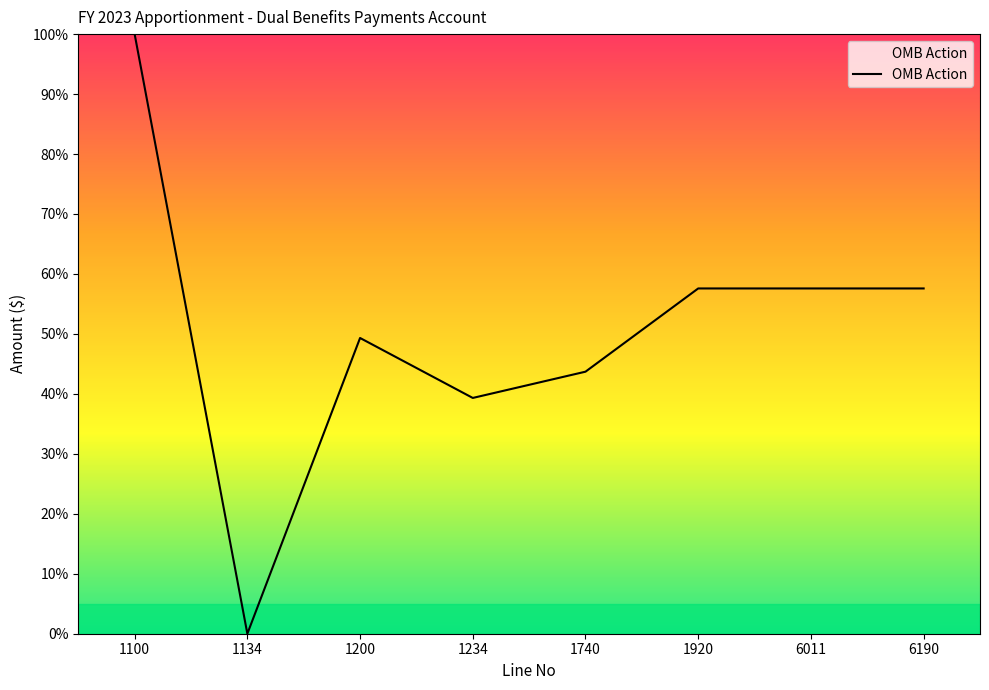

Which has a higher value, 6190 or 1134?

6190